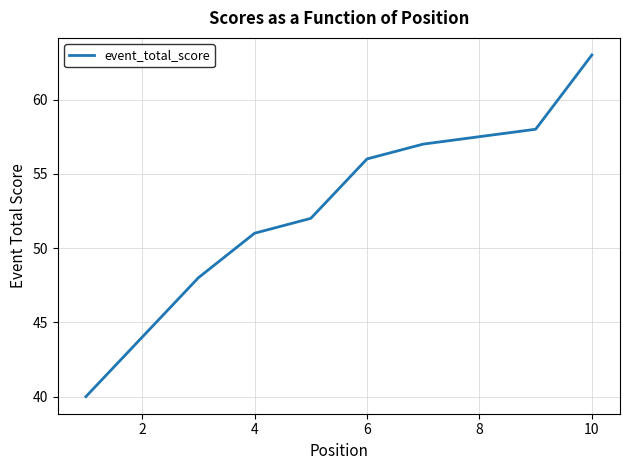

True or false: there are more than 1 points higher than both neighbors.

False